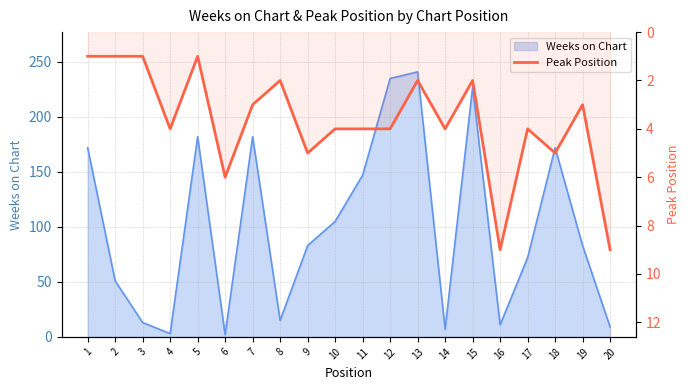

Where is the data nearest to the value 5?

9